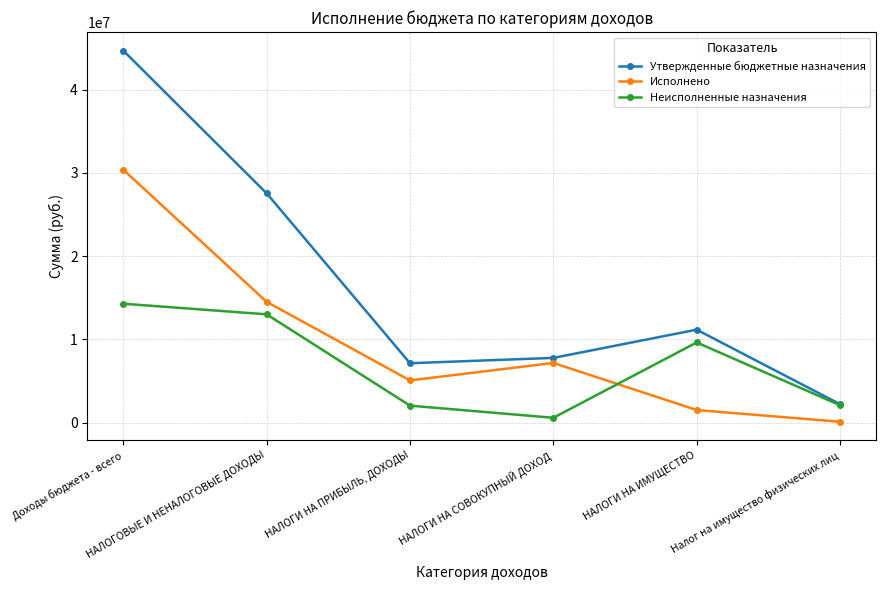

What is the greatest value displayed?

44669304.4